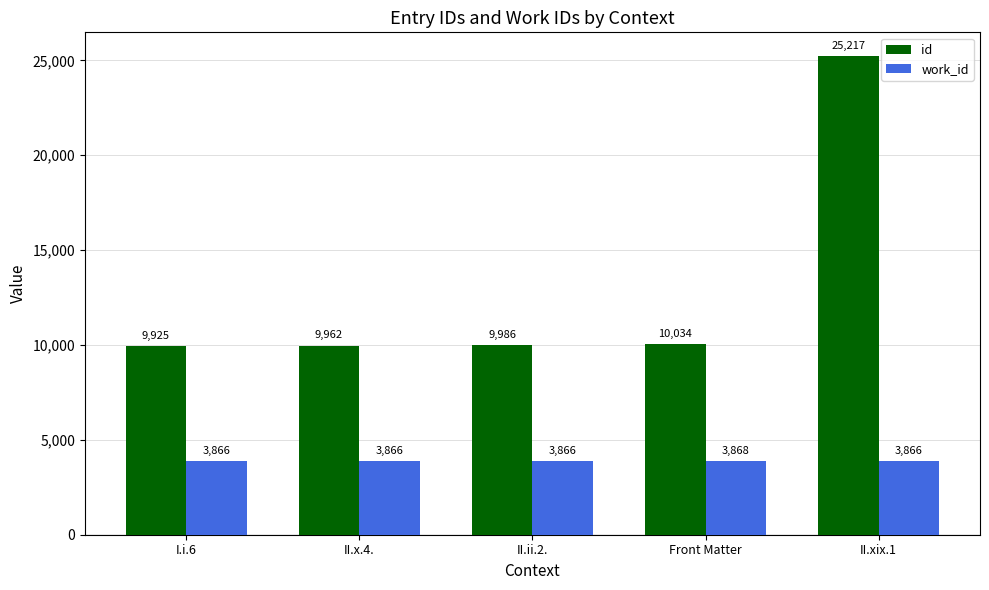

Reading left to right, what are all the values shown in this chart?

id: 9925	9962	9986	10034	25217
work_id: 3866	3866	3866	3868	3866